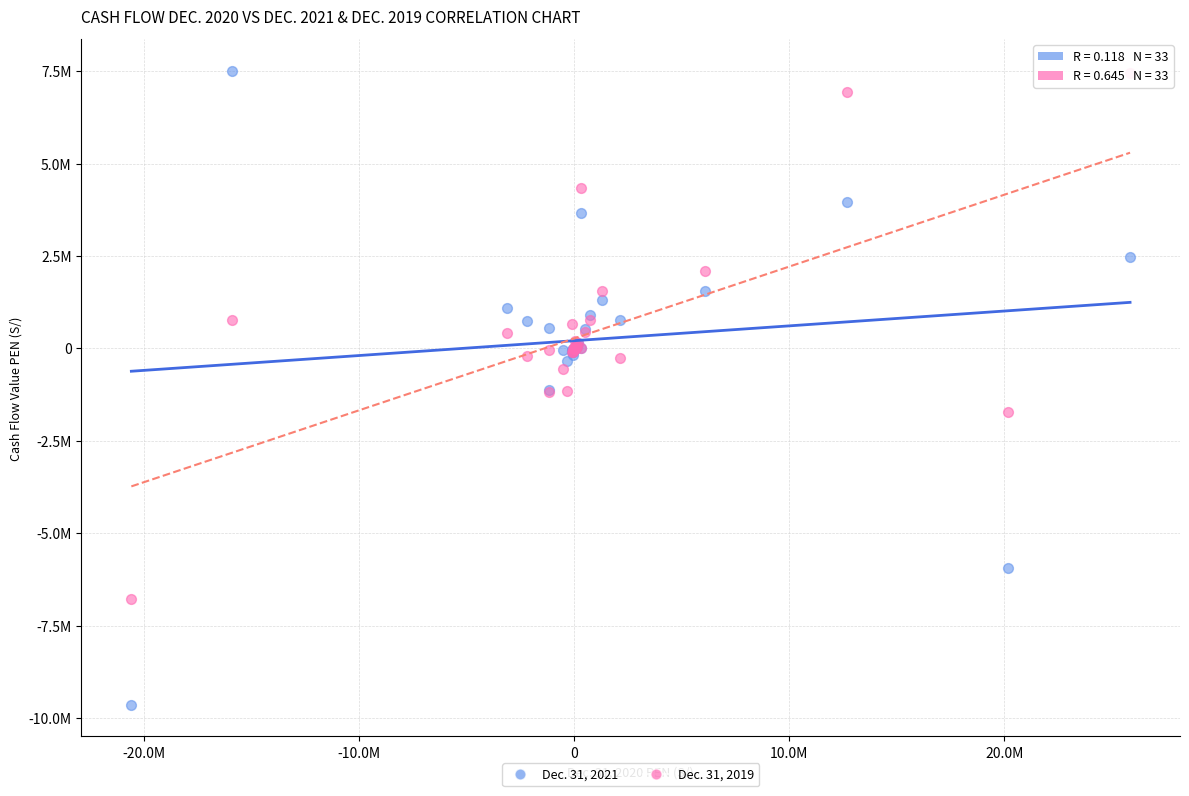

What are all the series names shown in the legend?

Dec. 31, 2021, Dec. 31, 2019